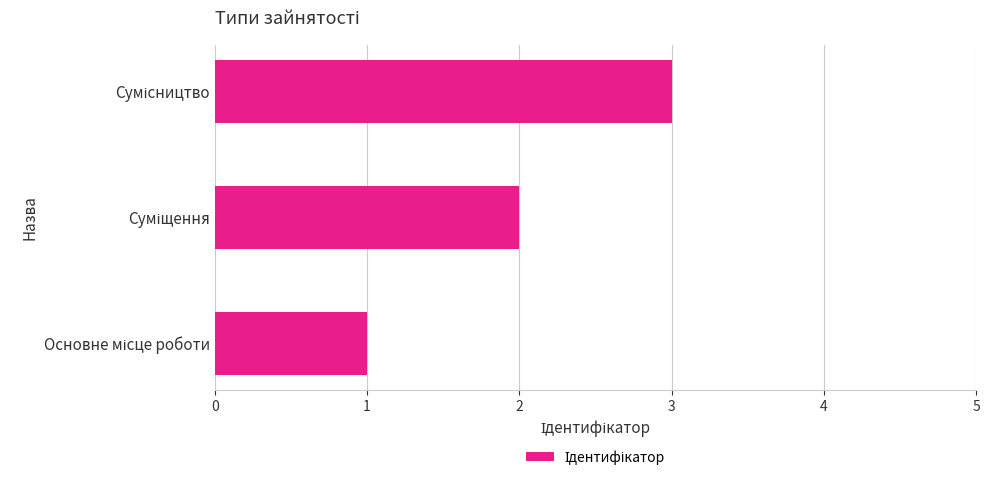

Does the chart contain any negative values?

No